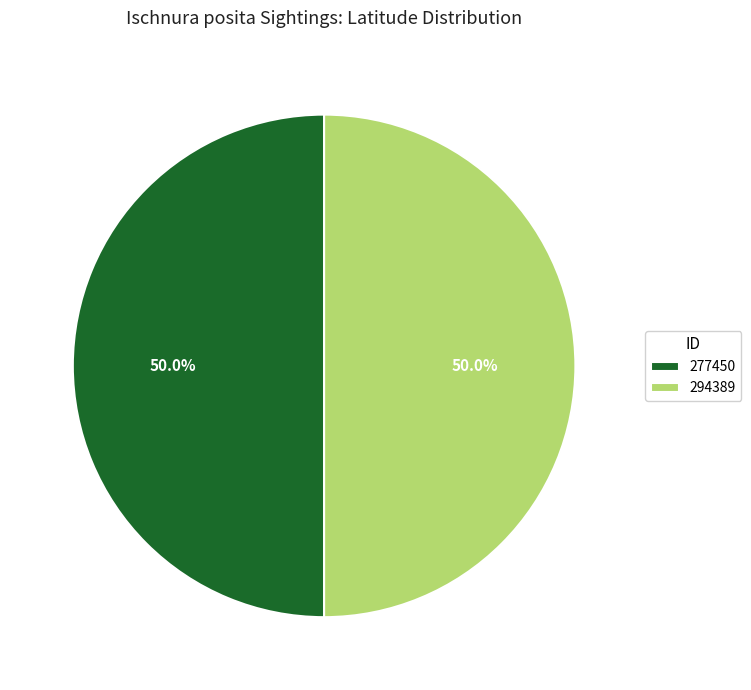

What is the ratio of the value at 277450 to the value at 294389?

1.0